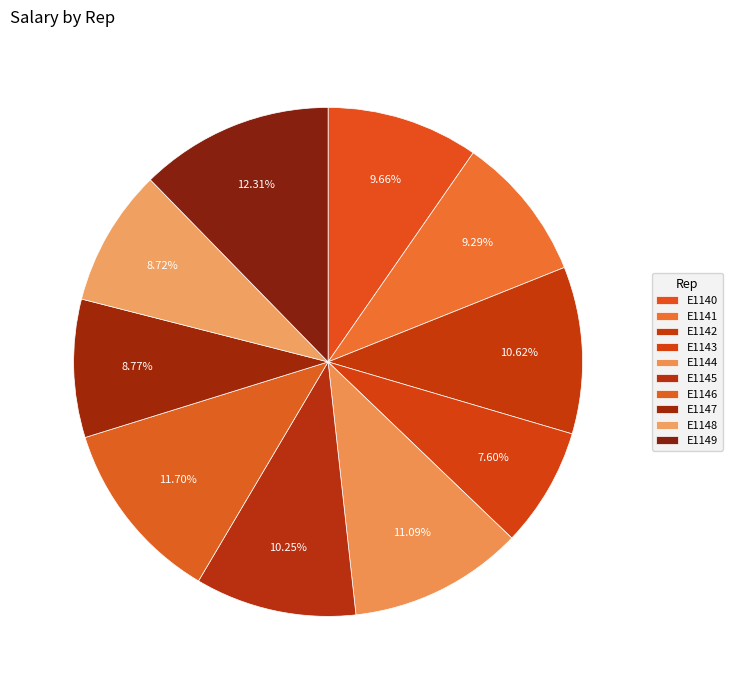

Rank the categories by value from lowest to highest.

E1143, E1148, E1147, E1141, E1140, E1145, E1142, E1144, E1146, E1149